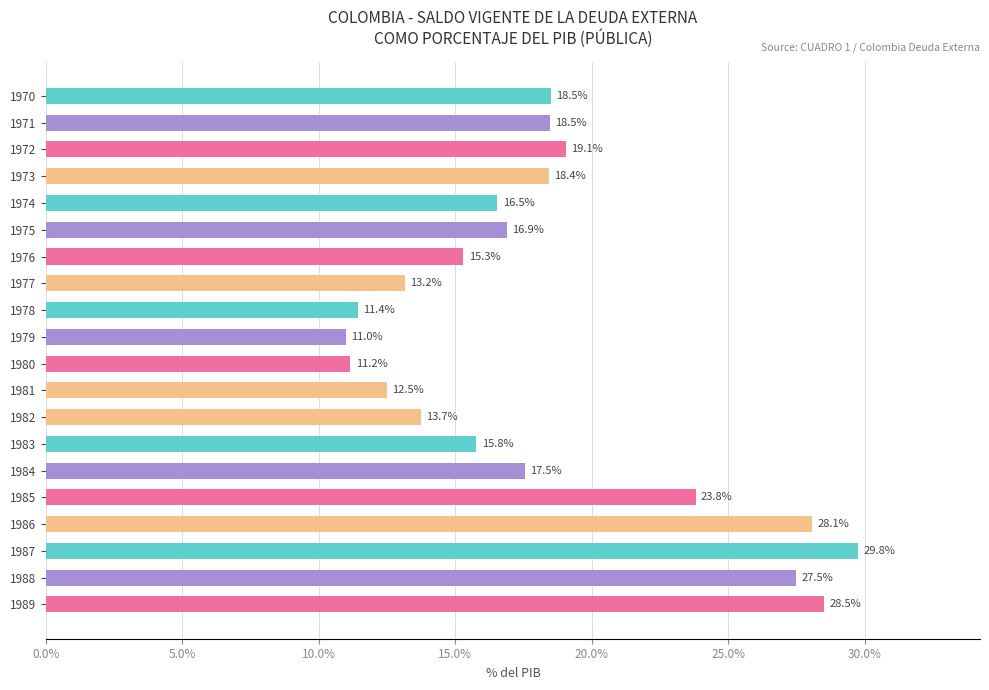

Read the value at 1985.

23.8